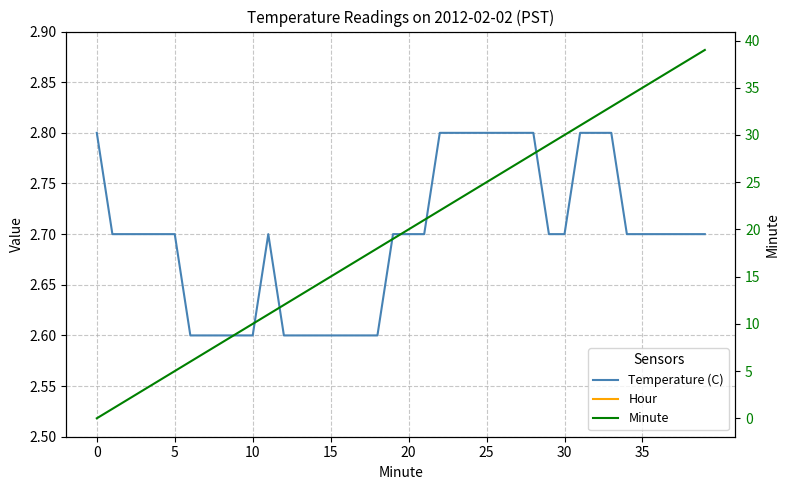

Is the value of Minute at 34 greater than the value of Hour at 20?

Yes